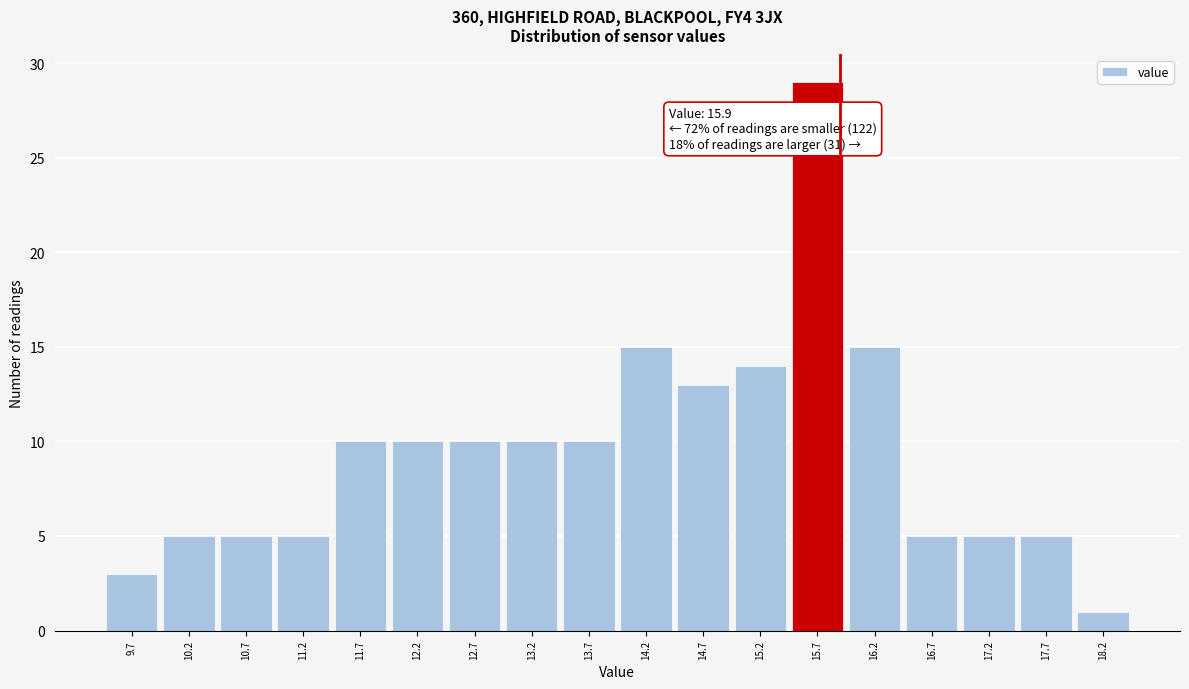

Over which range of the x-axis is the bar tallest?

15.45 to 15.95